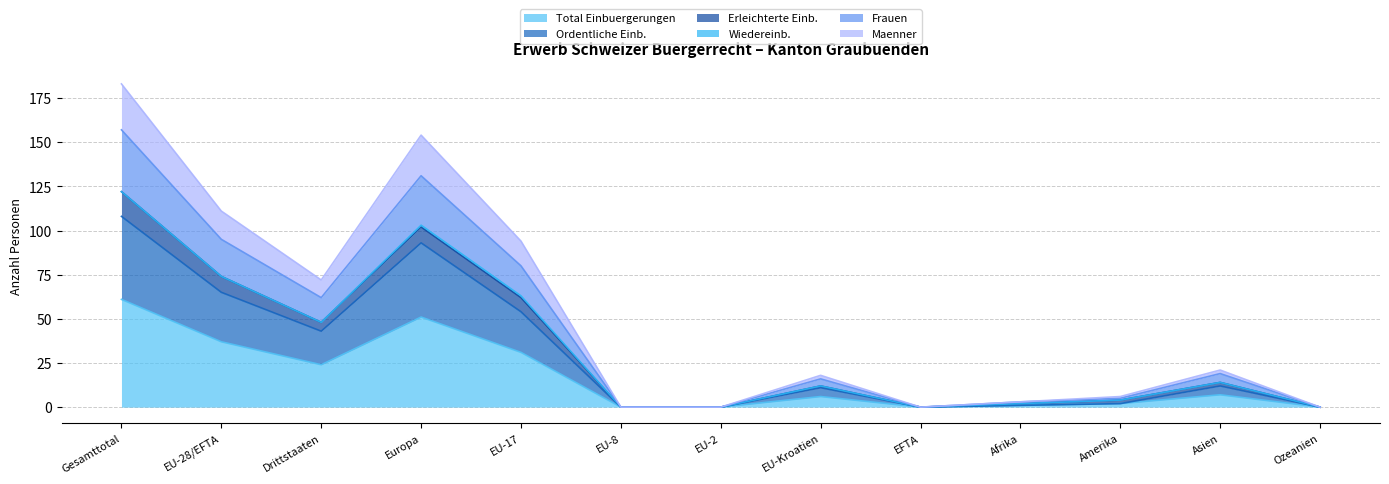

What position from the right is Afrika?

4